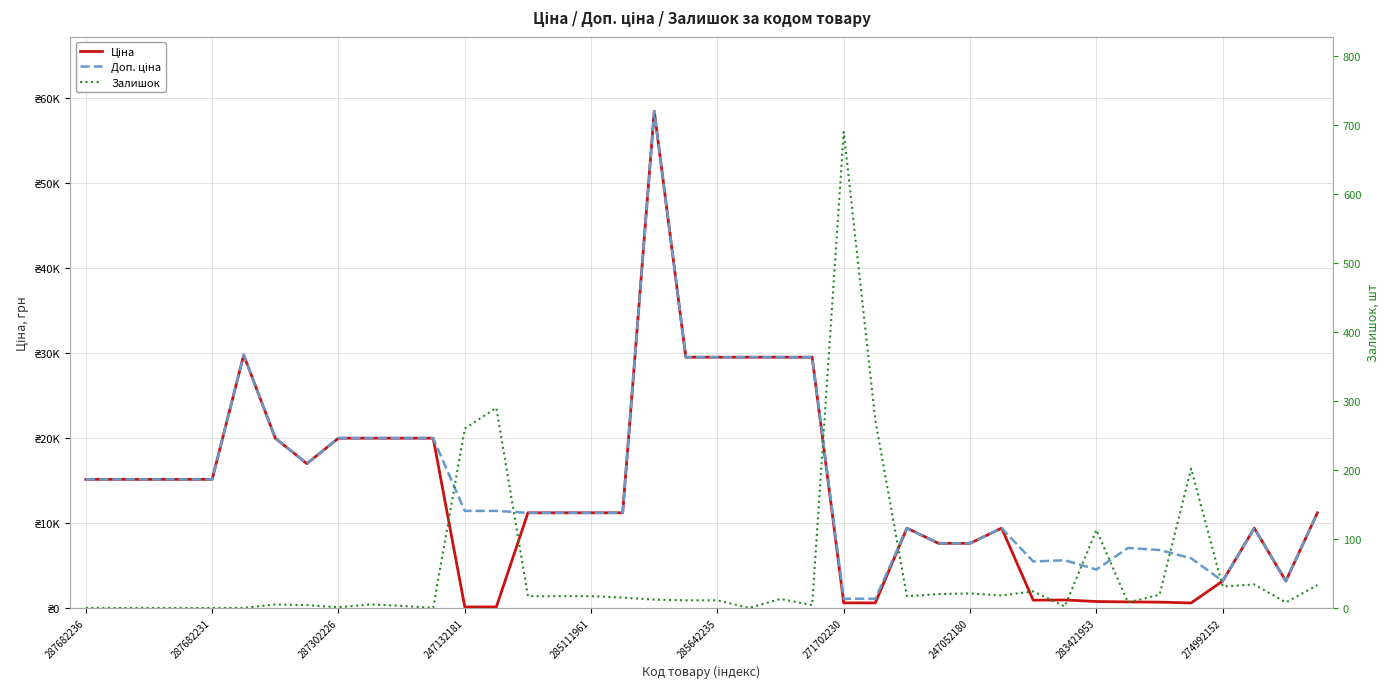

How many data points does each series have?

40